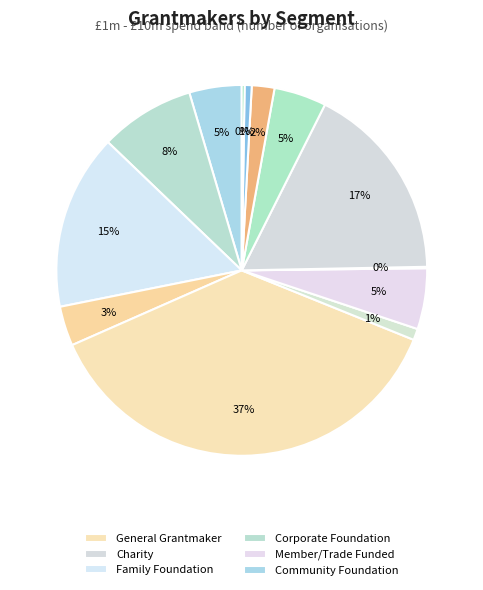

To the nearest percent, what is the difference between the largest and smallest slice percentages?

37%